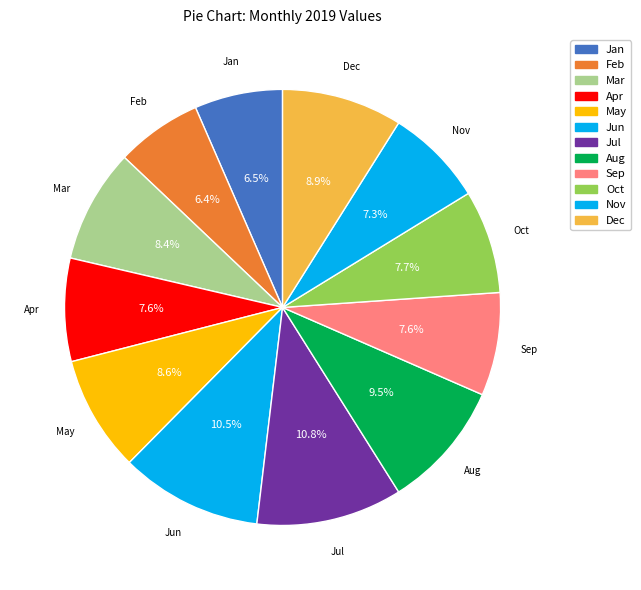

Count the number of slices in the pie.

12